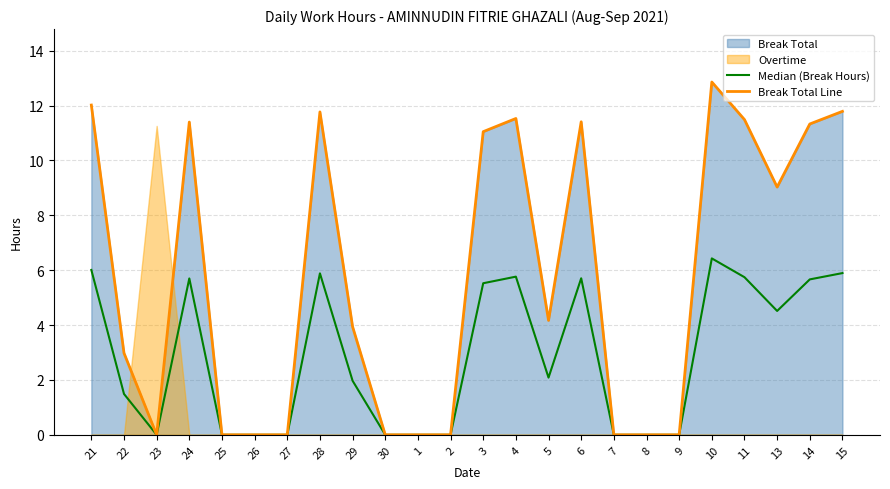

True or false: Median (Break Hours) and Break Total Line intersect in this chart.

False